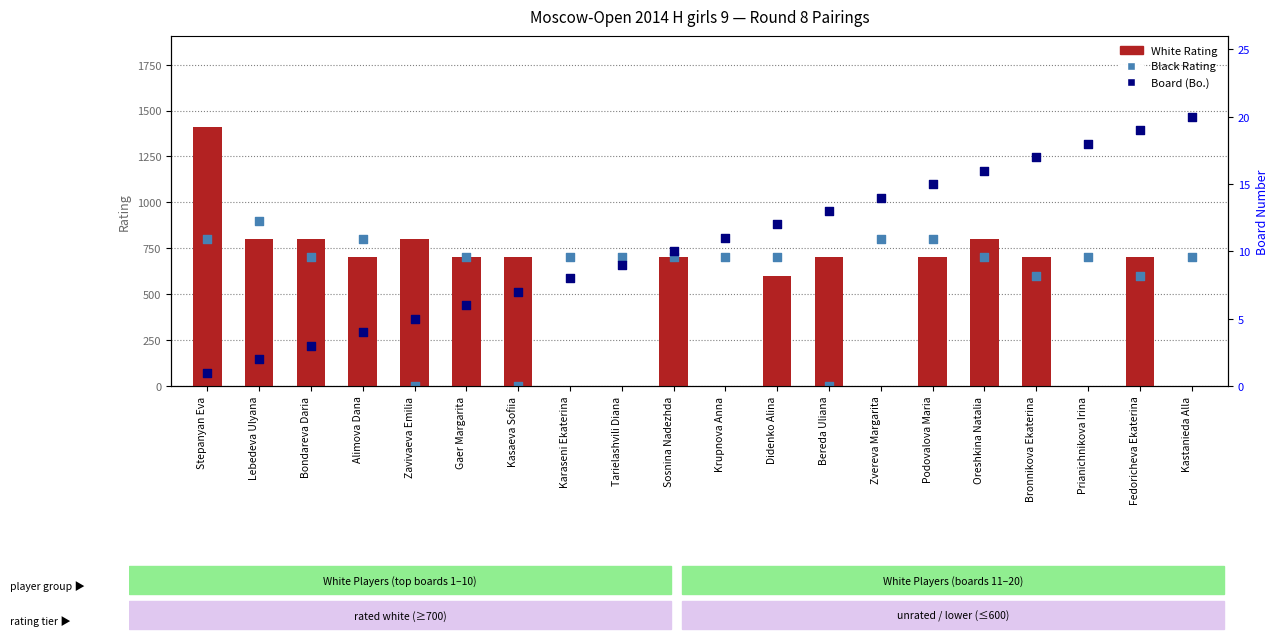

Which series reaches the minimum Y coordinate?

White Rating